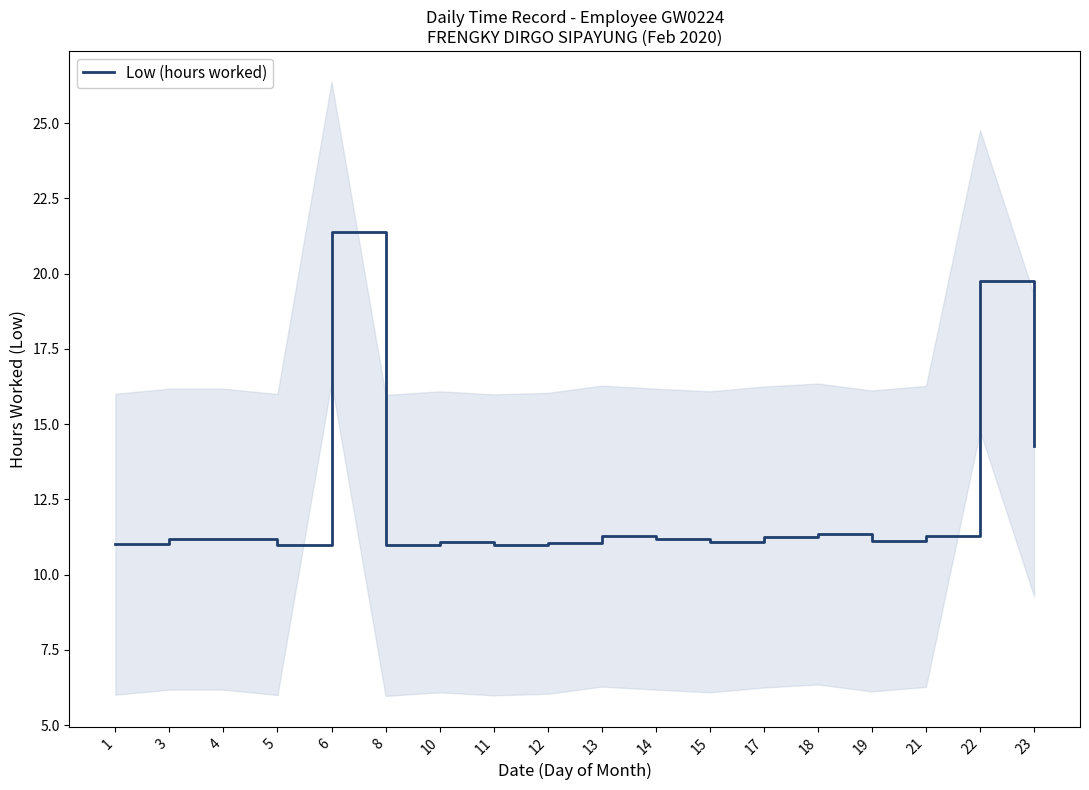

The chart shows a value of 2.3 at 13. True or false?

False